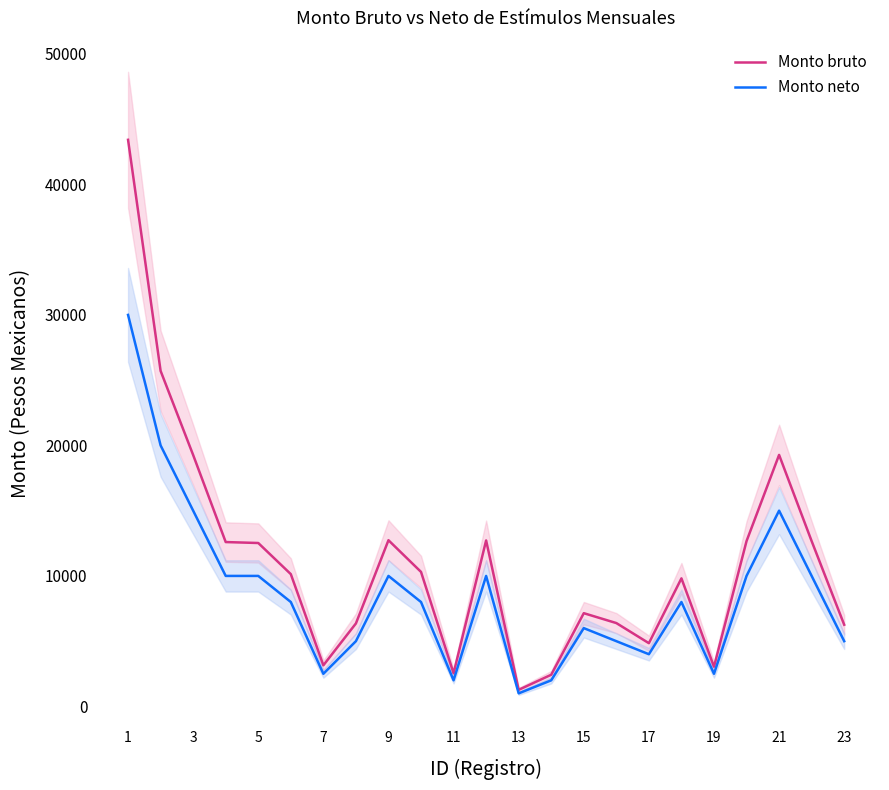

What is the smallest value displayed?

1000.0